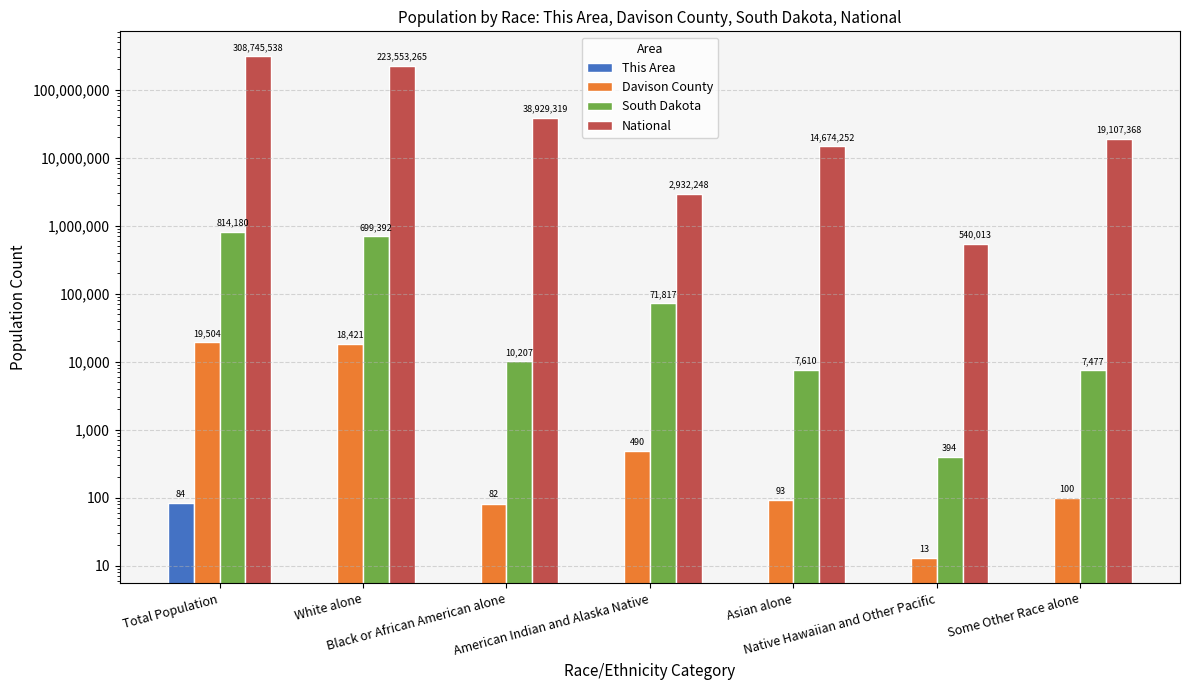

How many values in the National series exceed 19107368?

3